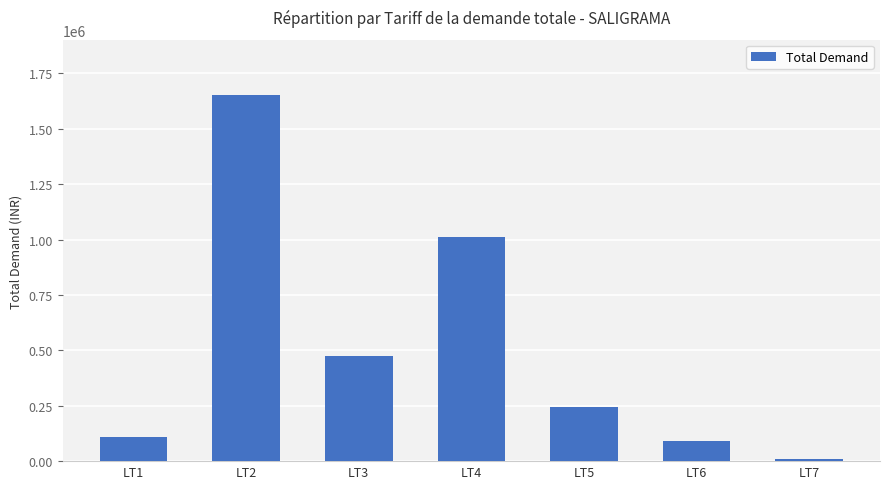

Which label corresponds to the largest value in the chart?

LT2